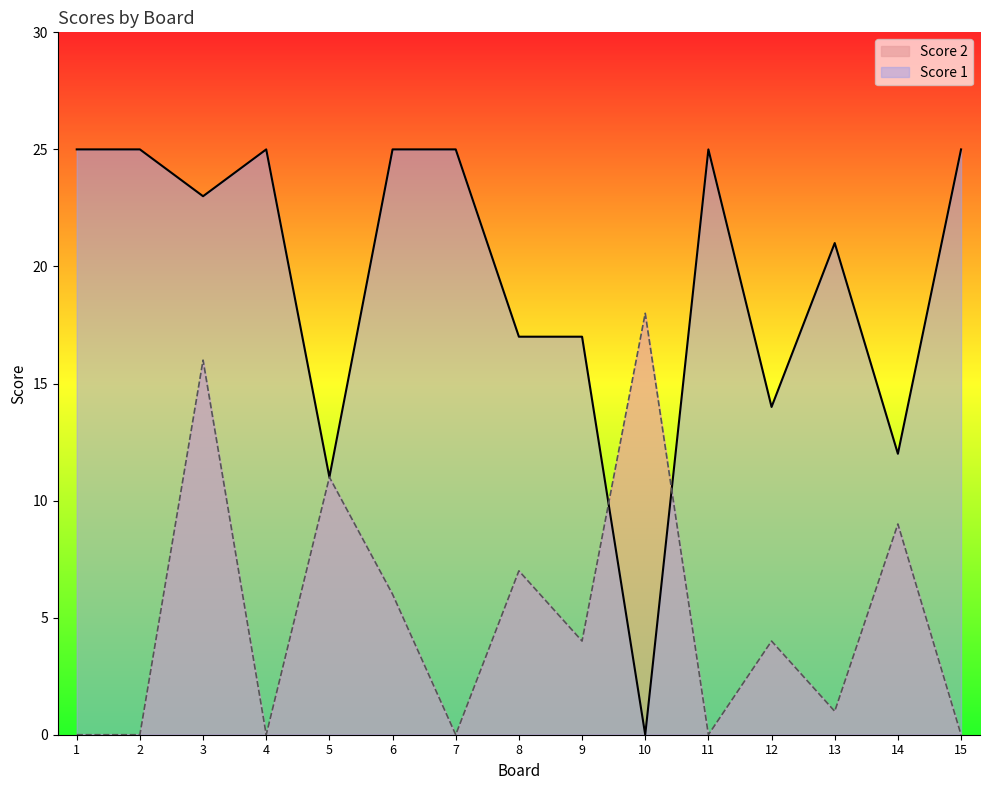

Where is the first local maximum for Score 1?

4